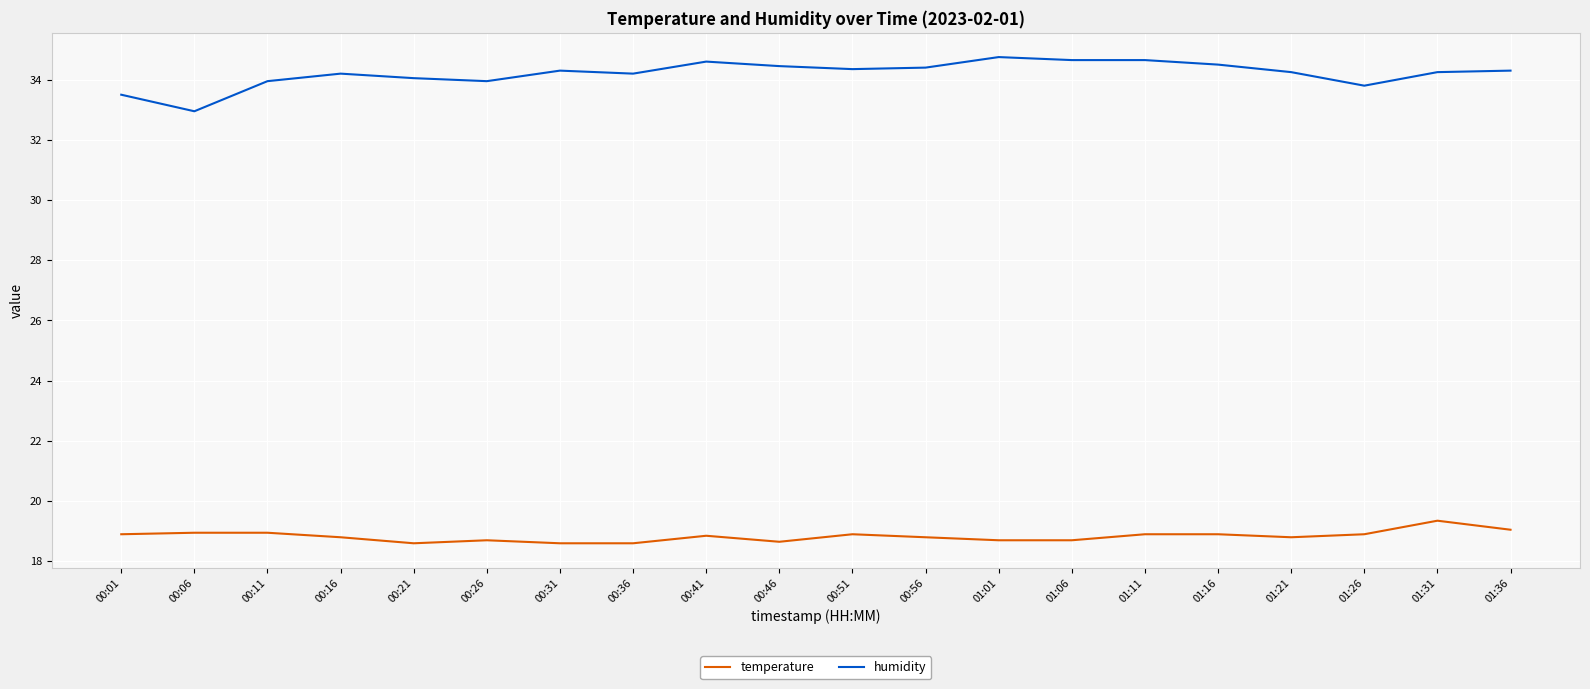

What position from the right is 01:36?

1